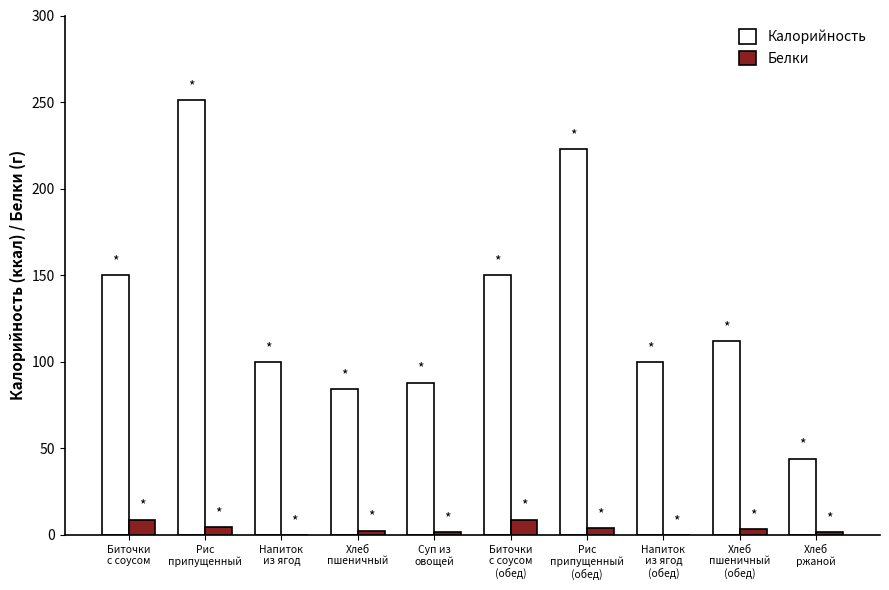

Are the bars horizontal?

No